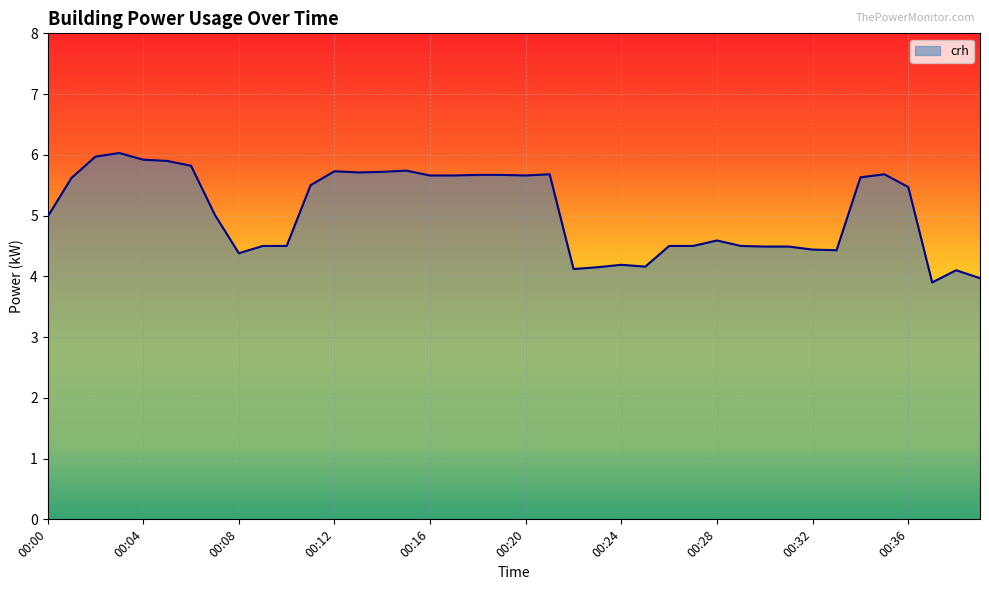

What is the greatest value displayed?

6.0